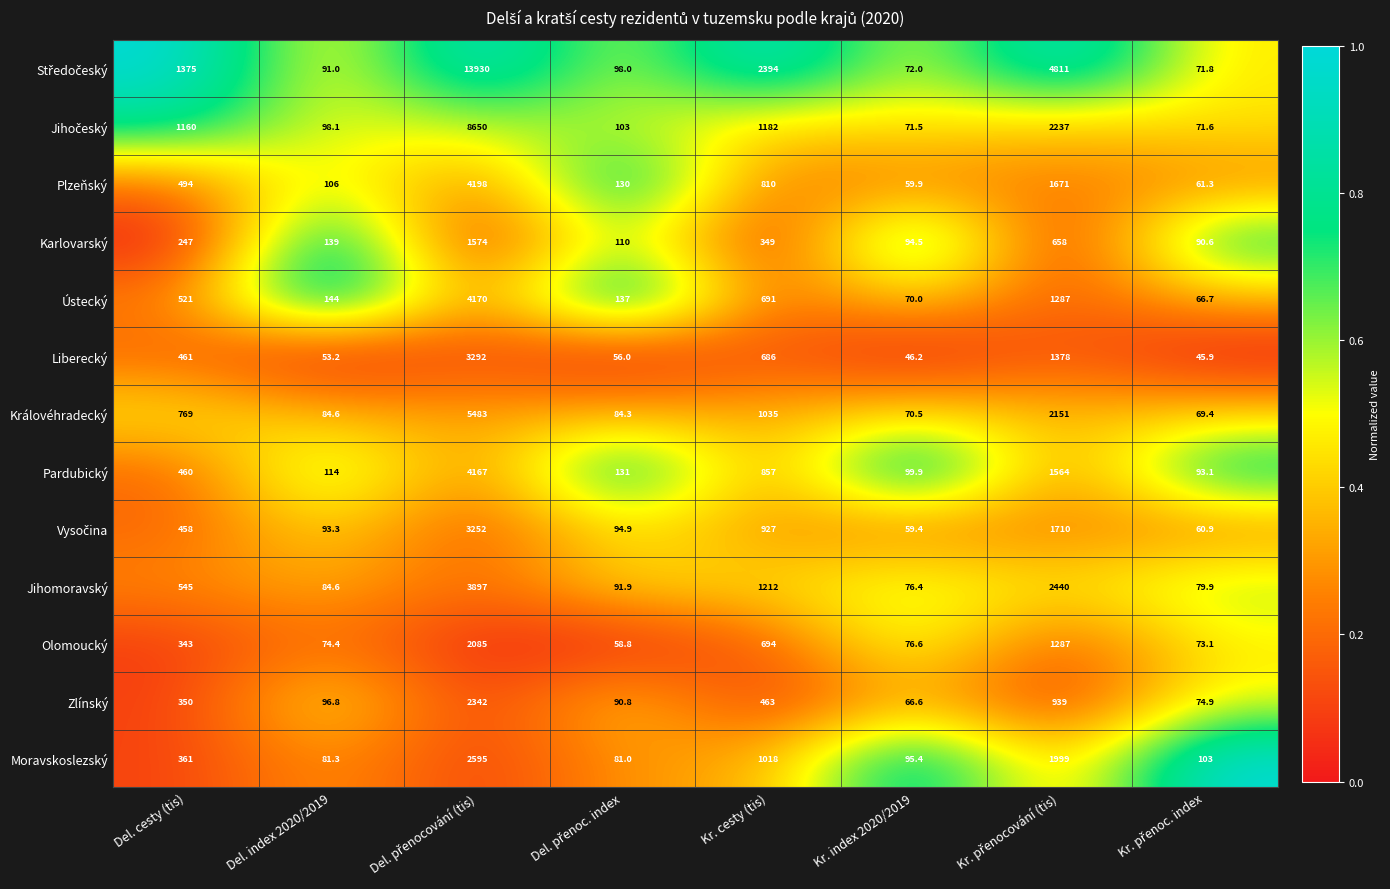

At how many categories does at least one series exceed 904?

4